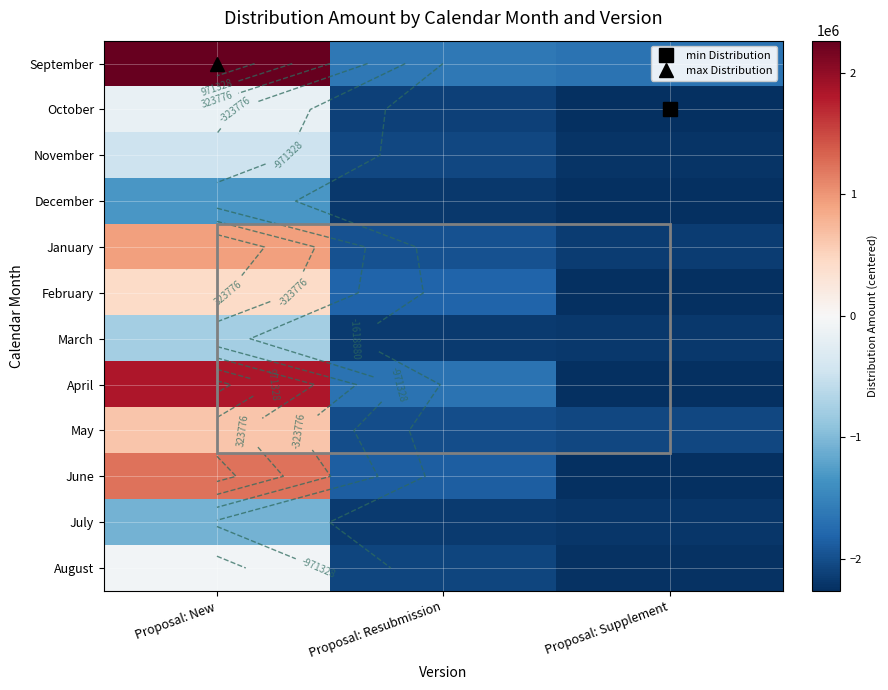

Which category has the lowest value across all series?

Proposal: Supplement